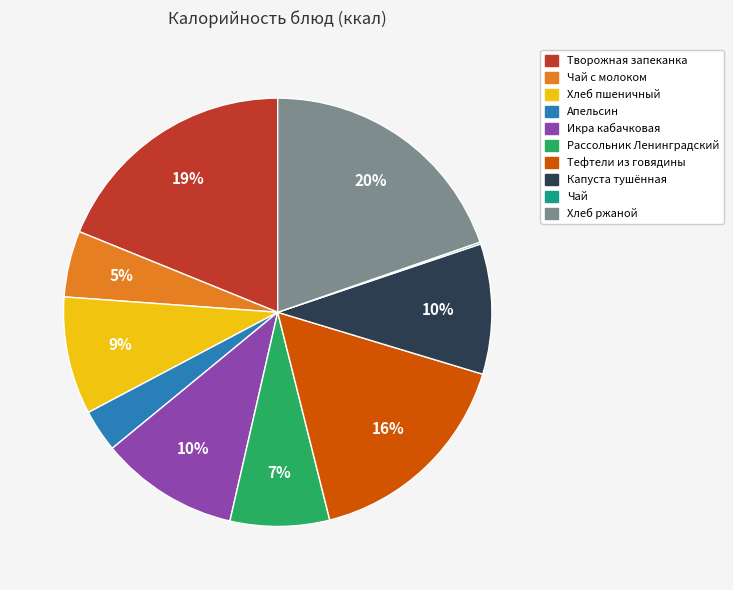

Is it true that Рассольник Ленинградский is 7% of the pie?

True